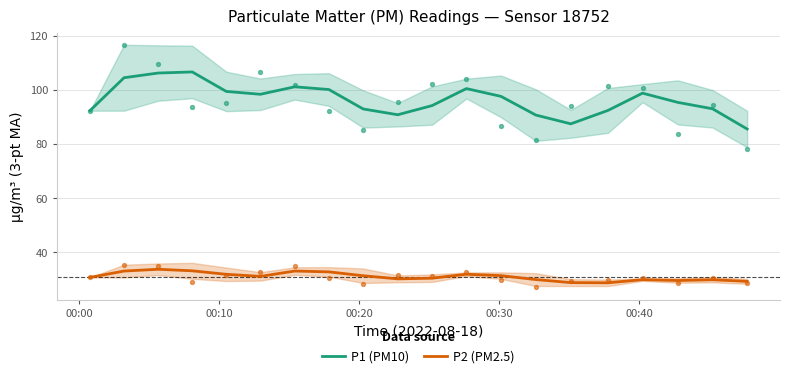

What is the lowest value of the P2 (PM2.5) series?

28.7